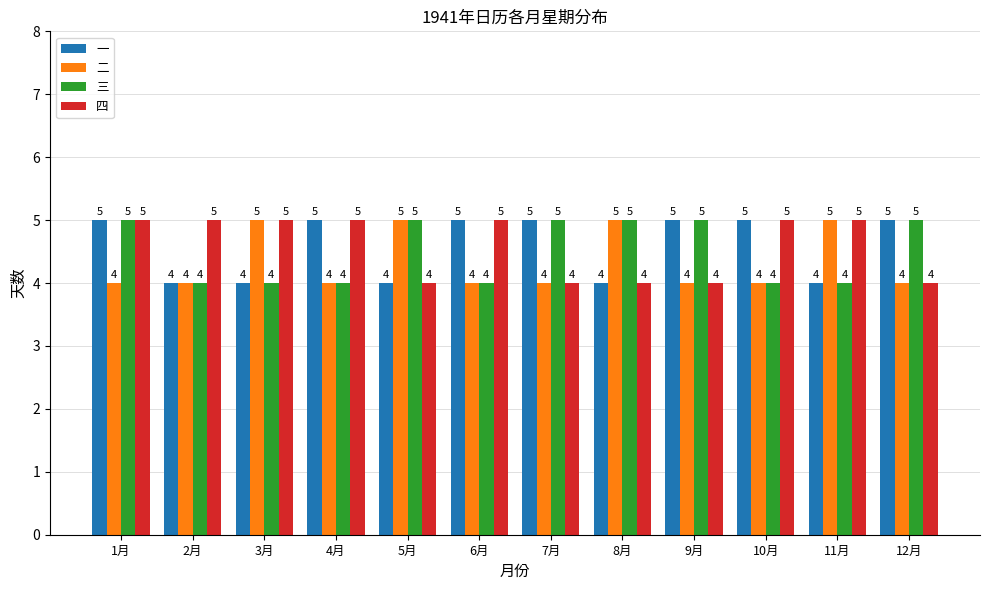

Reading left to right, list all the values displayed in this chart.

一: 1月=5	2月=4	3月=4	4月=5	5月=4	6月=5	7月=5	8月=4	9月=5	10月=5	11月=4	12月=5
二: 1月=4	2月=4	3月=5	4月=4	5月=5	6月=4	7月=4	8月=5	9月=4	10月=4	11月=5	12月=4
三: 1月=5	2月=4	3月=4	4月=4	5月=5	6月=4	7月=5	8月=5	9月=5	10月=4	11月=4	12月=5
四: 1月=5	2月=5	3月=5	4月=5	5月=4	6月=5	7月=4	8月=4	9月=4	10月=5	11月=5	12月=4